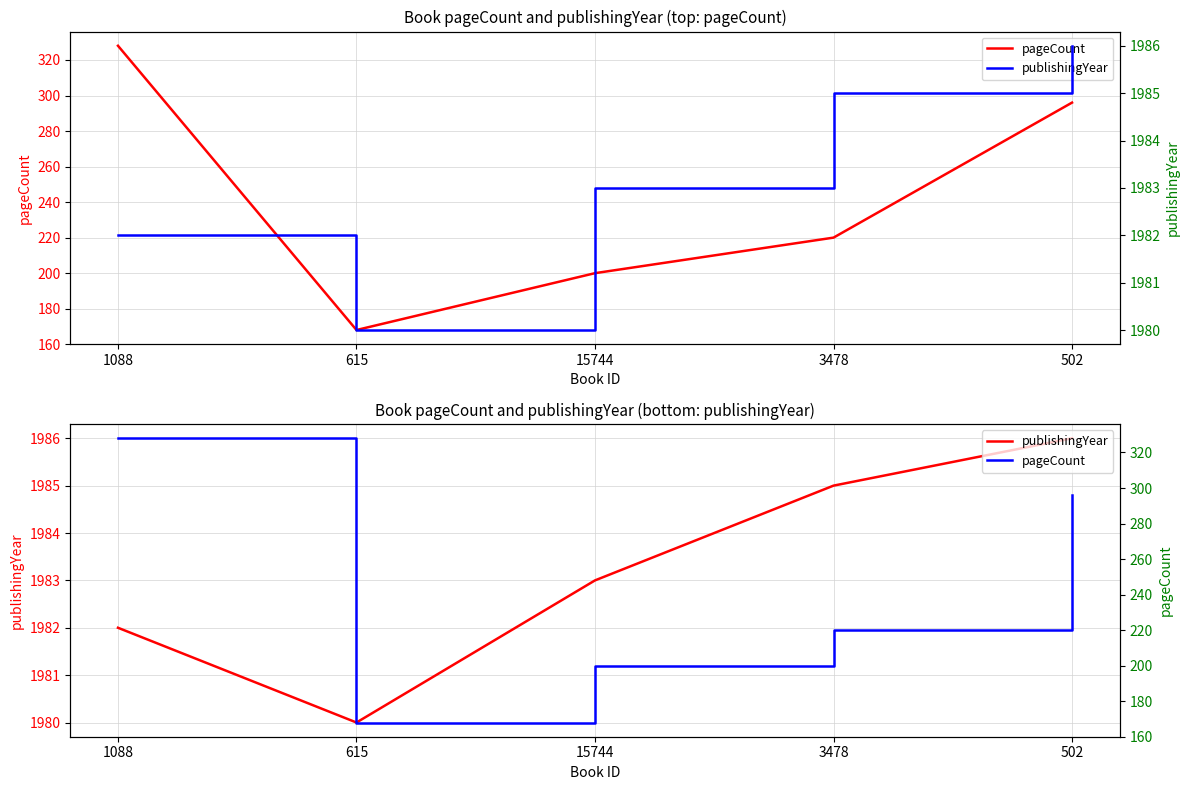

Read the pageCount value at 615.

168